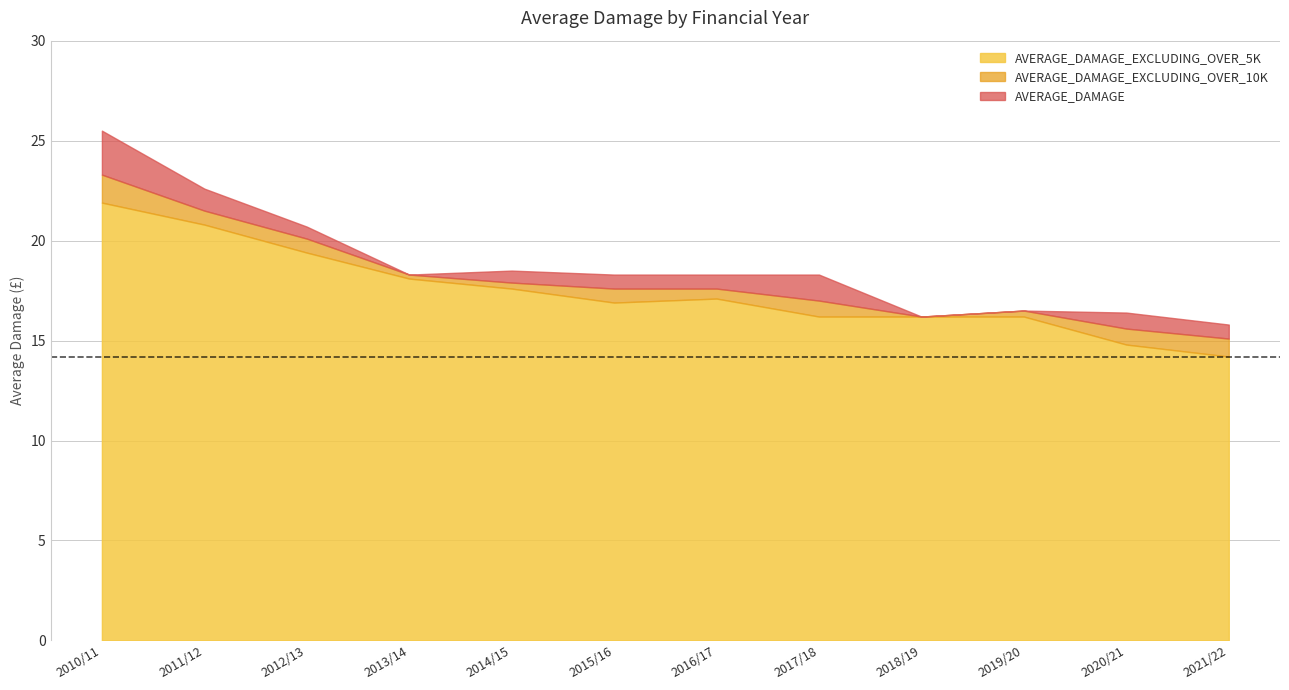

Reading right to left, list all the values displayed in this chart.

AVERAGE_DAMAGE: 15.8	16.4	16.5	16.2	18.3	18.3	18.3	18.5	18.3	20.7	22.6	25.5
AVERAGE_DAMAGE_EXCLUDING_OVER_10K: 15.1	15.6	16.5	16.2	17.0	17.6	17.6	17.9	18.3	20.1	21.5	23.3
AVERAGE_DAMAGE_EXCLUDING_OVER_5K: 14.2	14.8	16.2	16.2	16.2	17.1	16.9	17.6	18.1	19.4	20.8	21.9